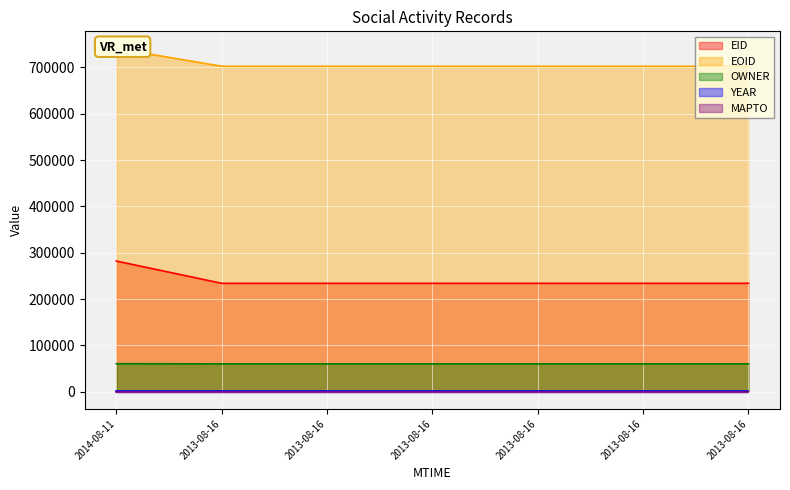

List the labels in order of EOID value, largest first.

2014-08-11, 2013-08-16, 2013-08-16, 2013-08-16, 2013-08-16, 2013-08-16, 2013-08-16